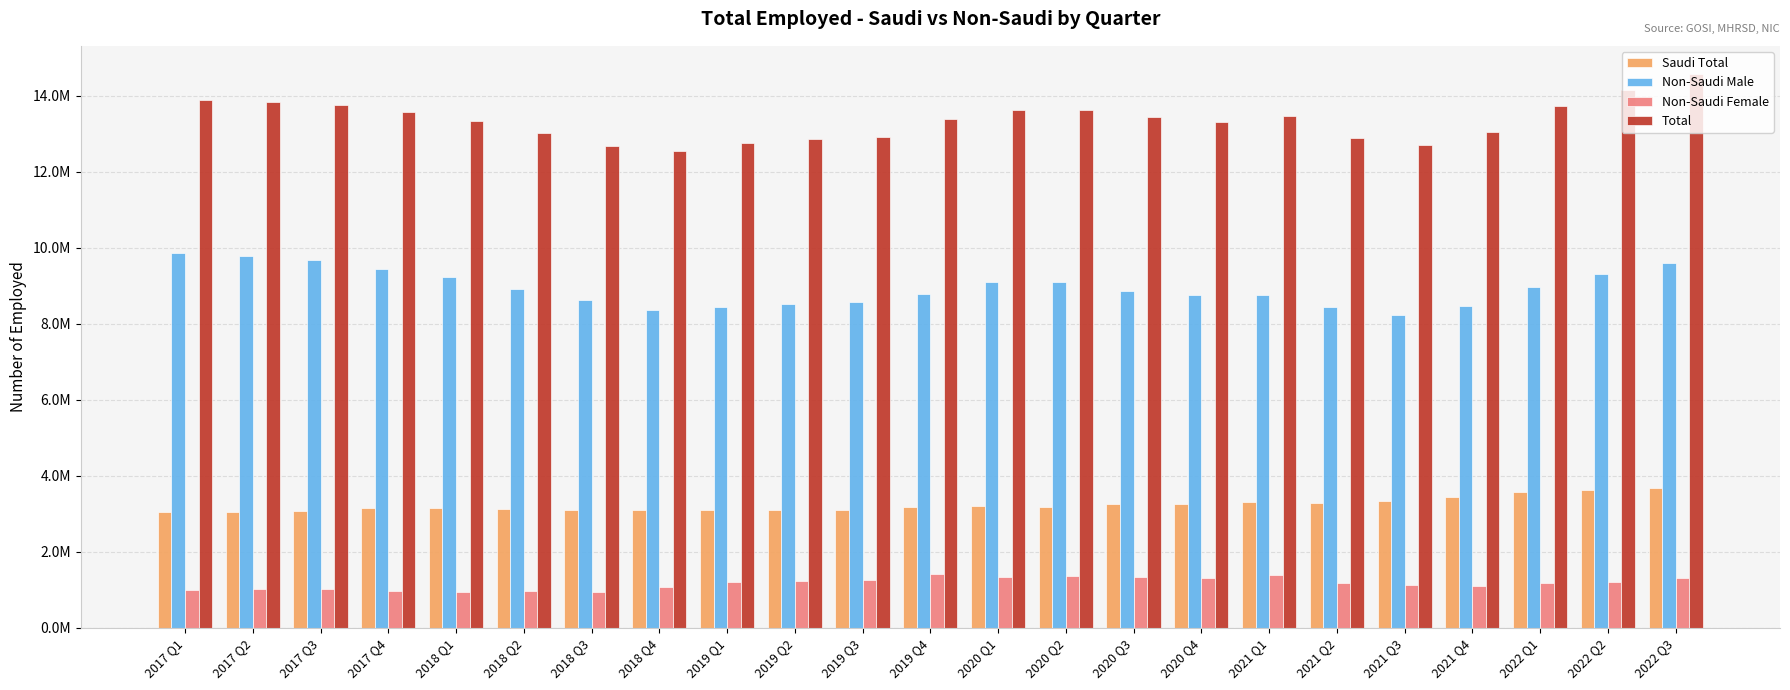

Which series changed the most between 2017 Q2 and 2022 Q2?

Saudi Total